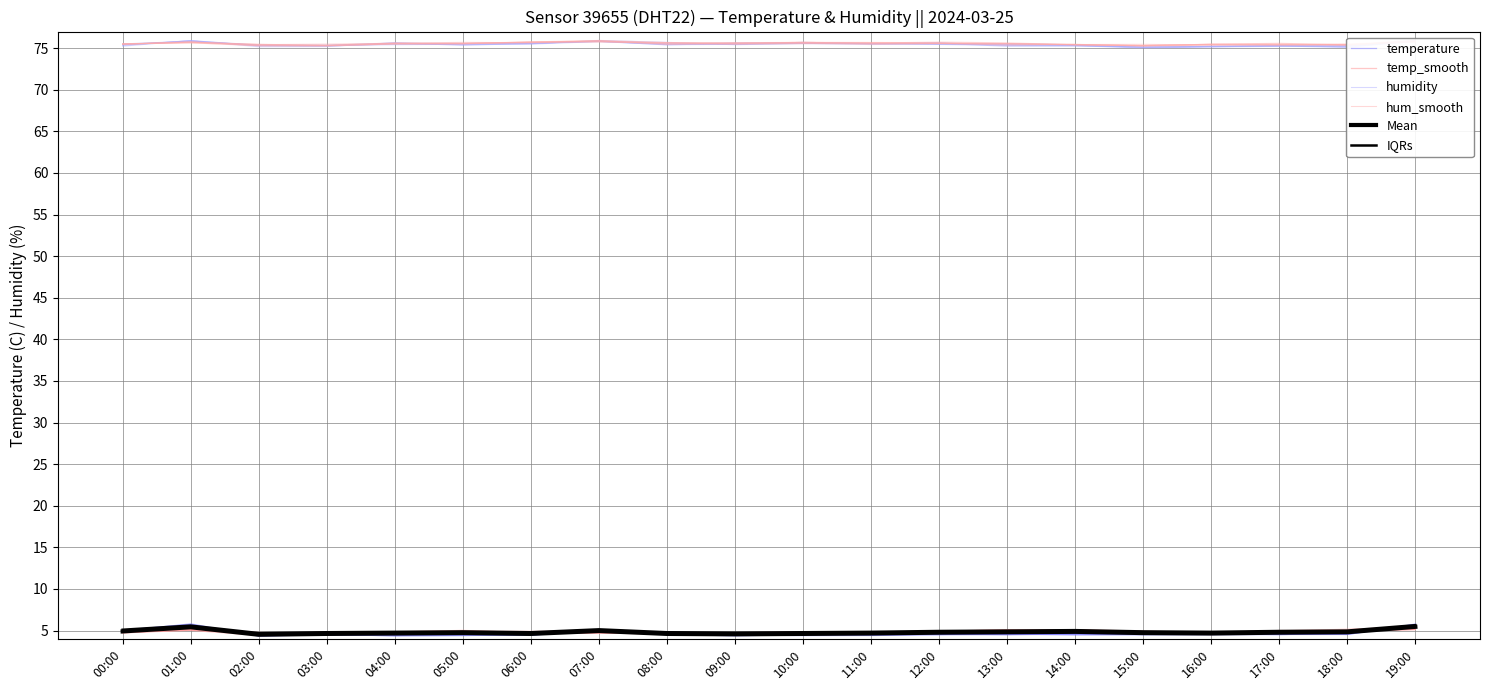

Rank the categories by temperature value from lowest to highest.

04:00, 05:00, 09:00, 02:00, 08:00, 06:00, 17:00, 15:00, 11:00, 10:00, 03:00, 12:00, 16:00, 14:00, 18:00, 13:00, 00:00, 07:00, 01:00, 19:00